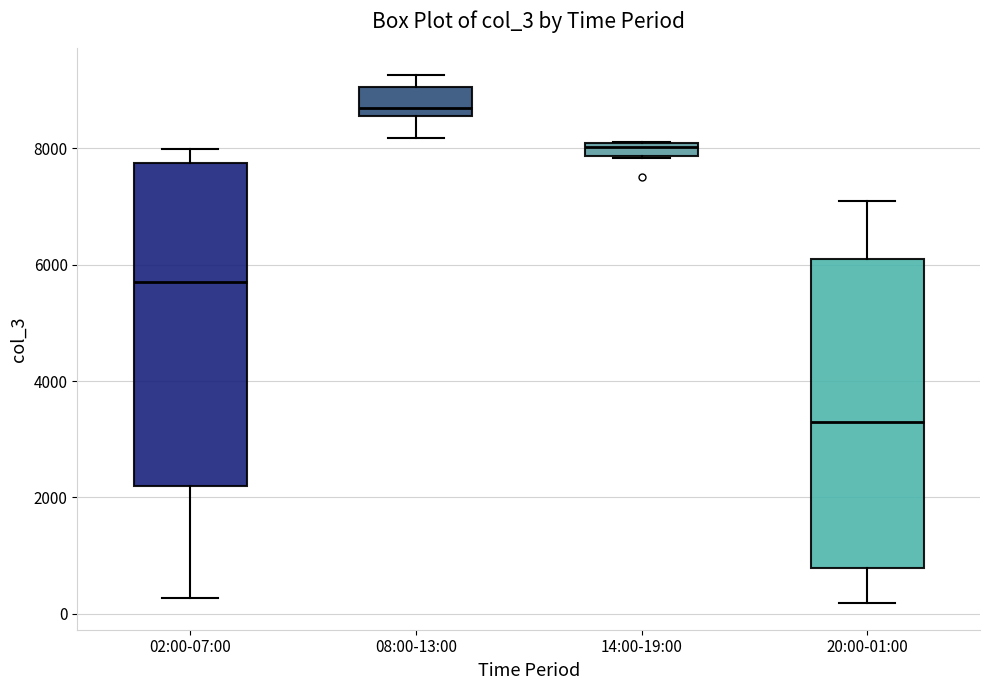

Which box has the highest median line?

08:00-13:00